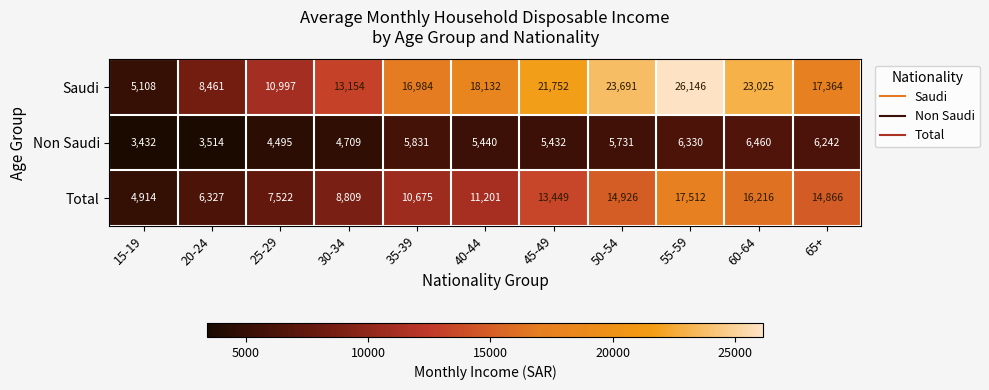

The value of Total at 65+ is 23175. True or false?

False